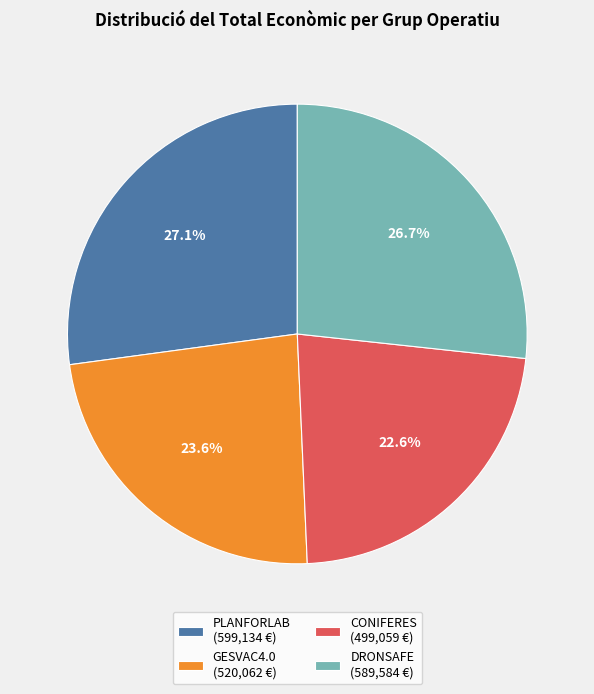

Approximately how many times larger is the value at DRONSAFE compared to CONIFERES?

1.2